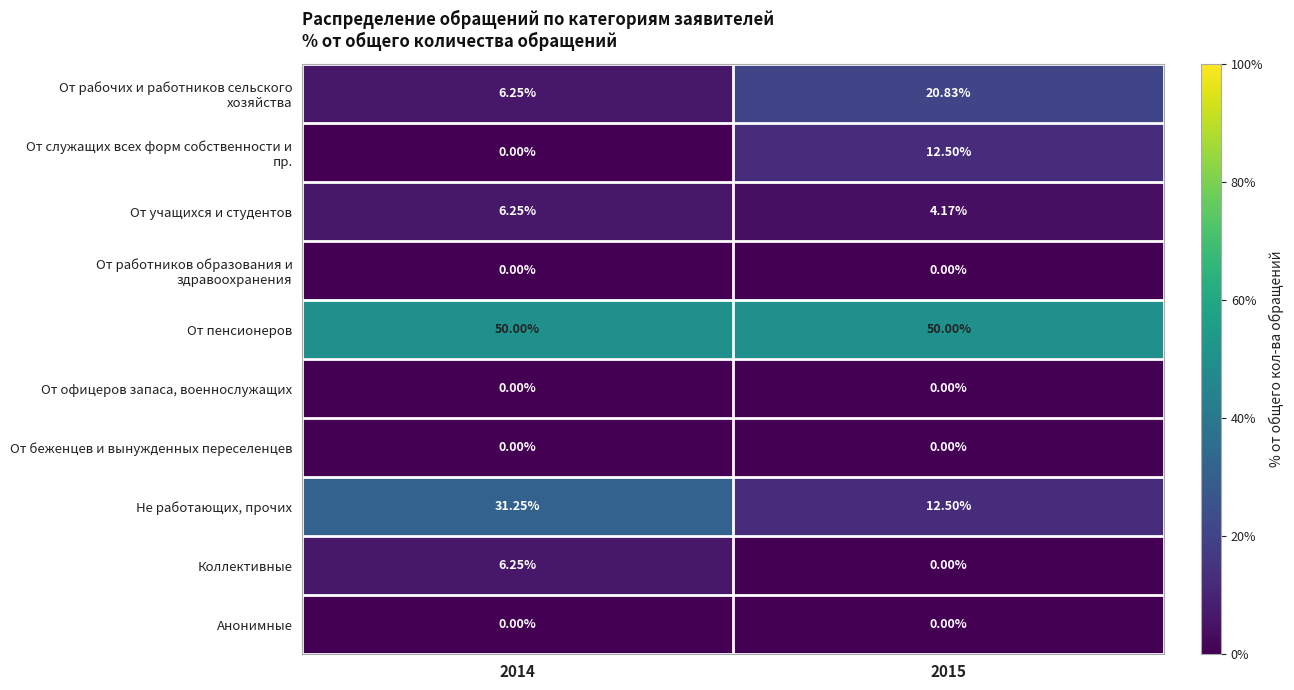

Between 2014 and 2015, which series saw the biggest shift?

Не работающих, прочих